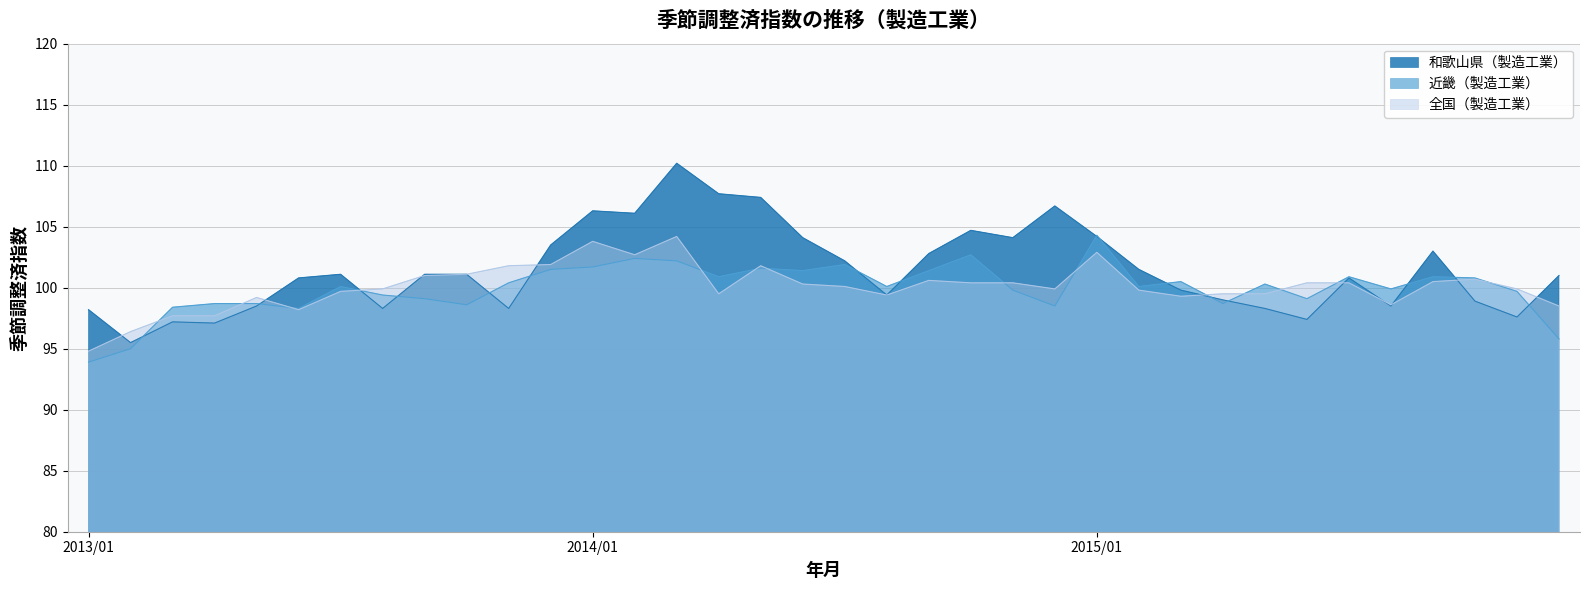

At how many categories does at least one series exceed 99?

32